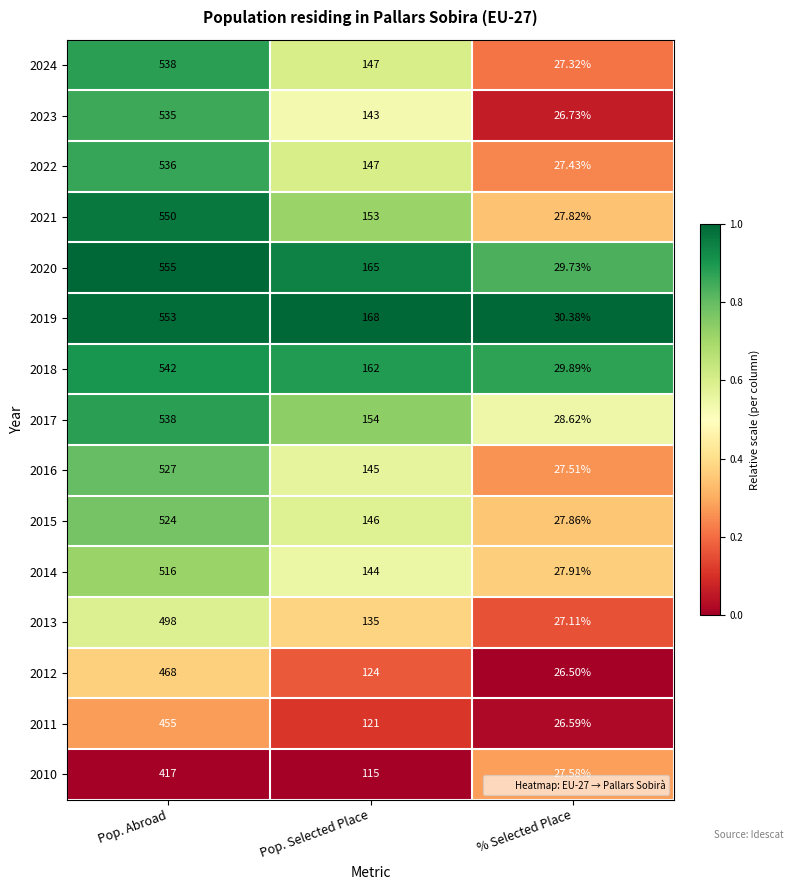

At which label is 2022 closest to 281?

Pop. Selected Place